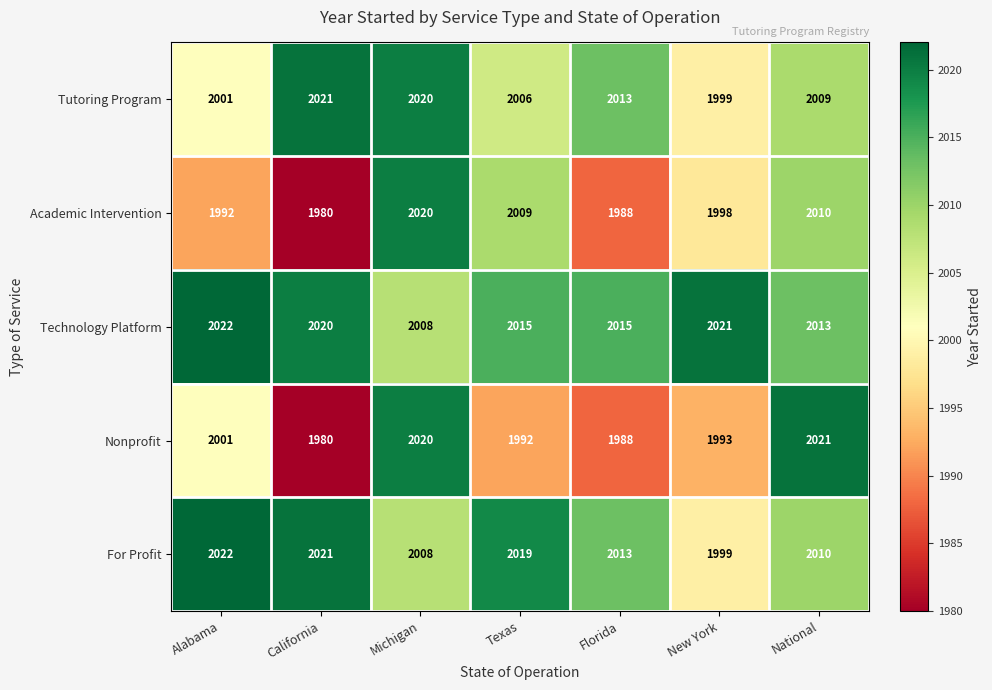

What is the difference between the maximum and second lowest values in the Academic Intervention series?

32